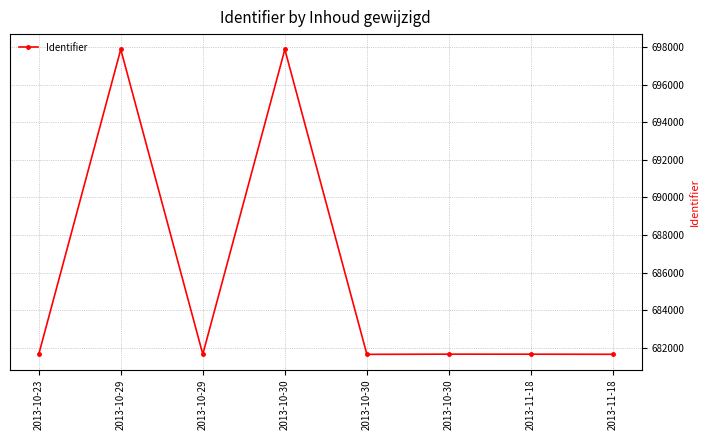

How many interior local peaks (higher than both neighbors) does the data have?

3